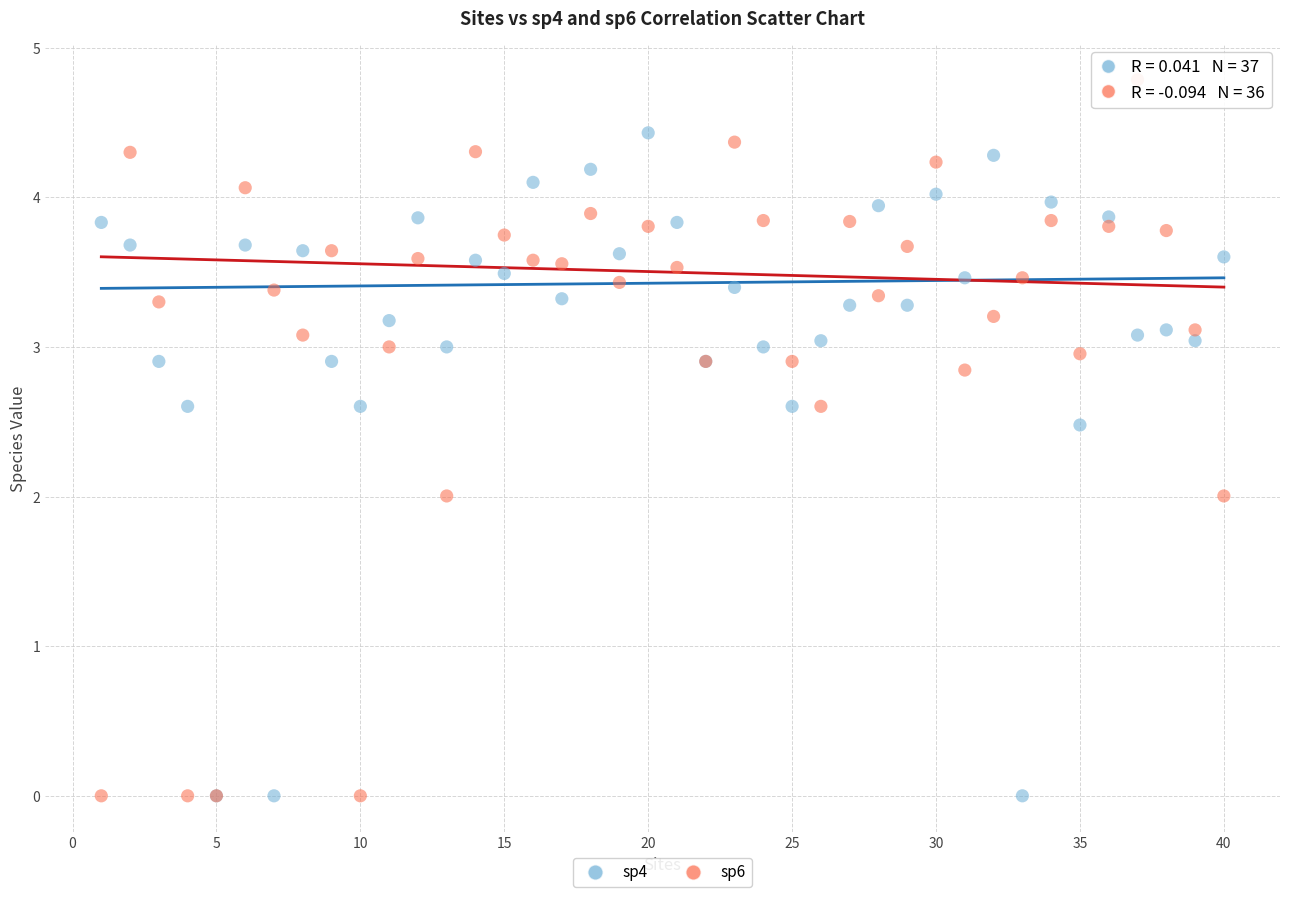

Which series has the widest spread of Y values?

sp6